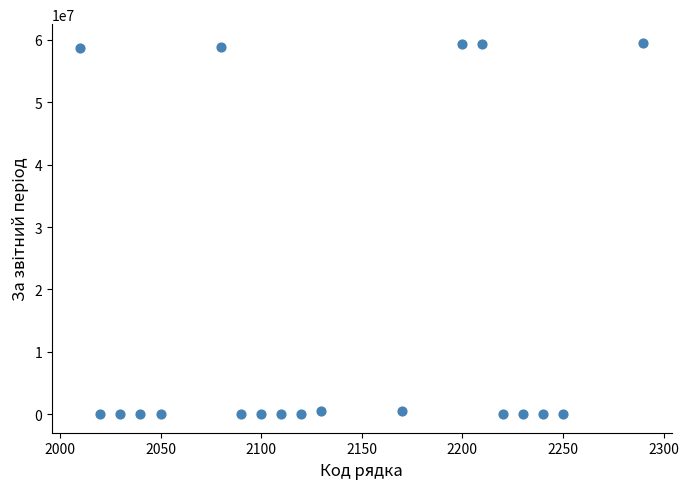

What is the range of Y values (max minus min)?

59550871